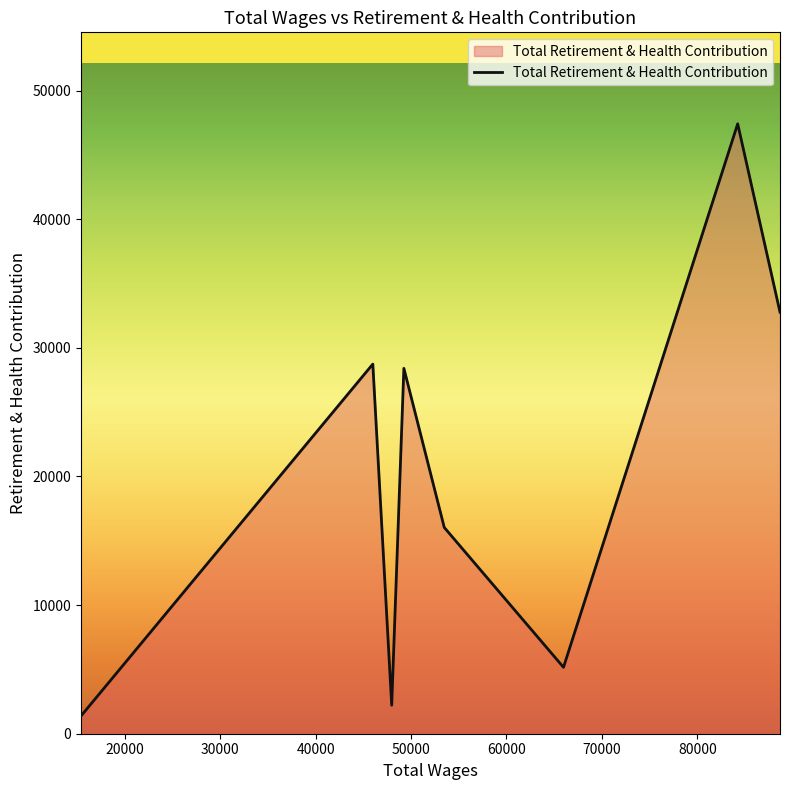

How many lines are shown in the chart?

1